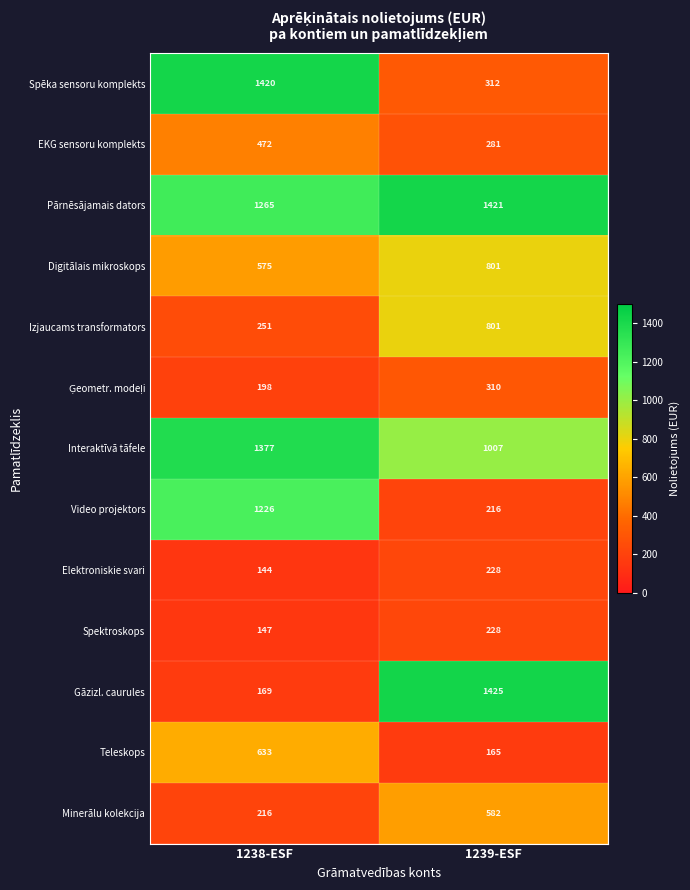

Is the value of Gāzizl. caurules at 1238-ESF greater than the value of Teleskops at 1239-ESF?

Yes